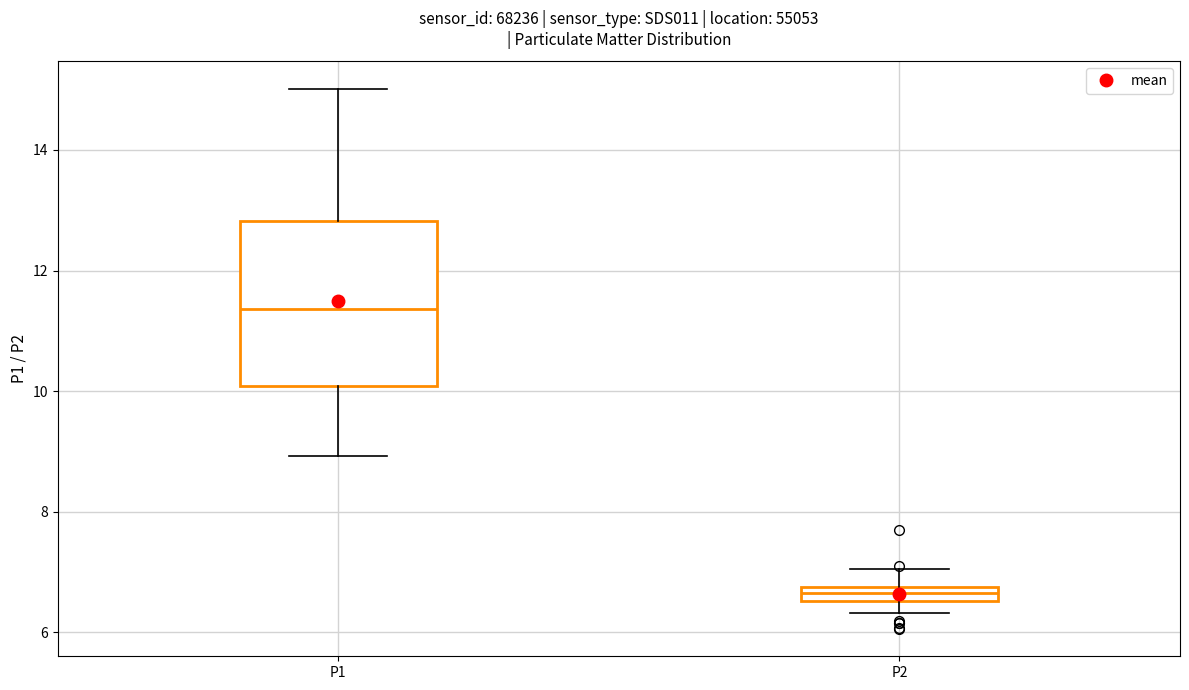

Which box is the tallest, from its lower edge to its upper edge?

P1